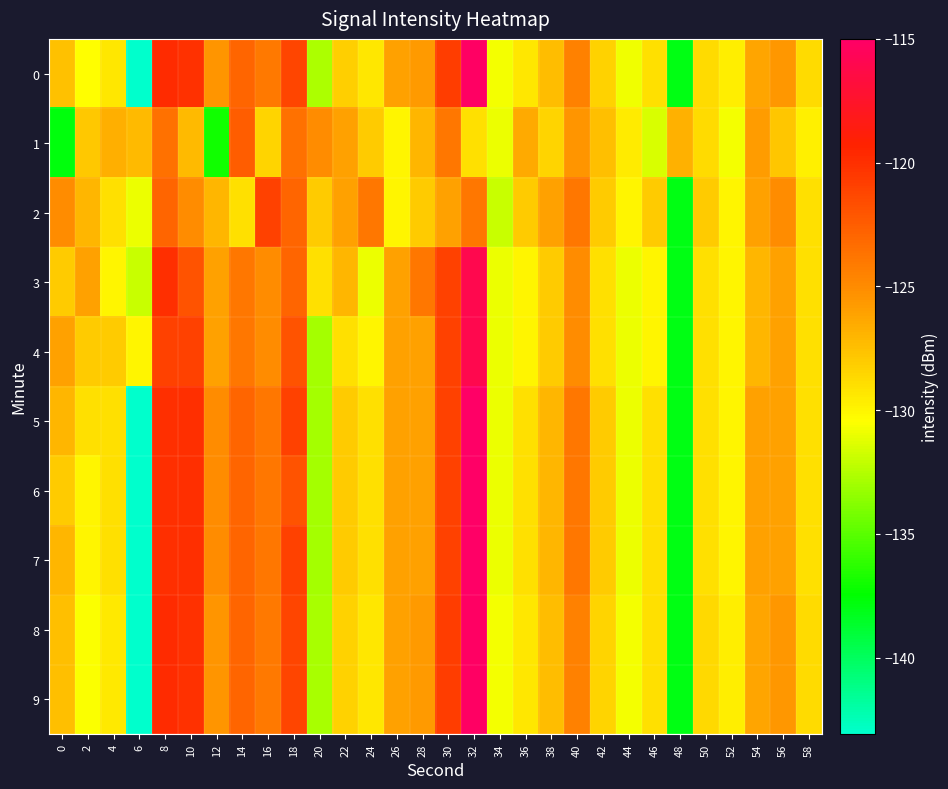

At which category is the sum across all series the highest?

32